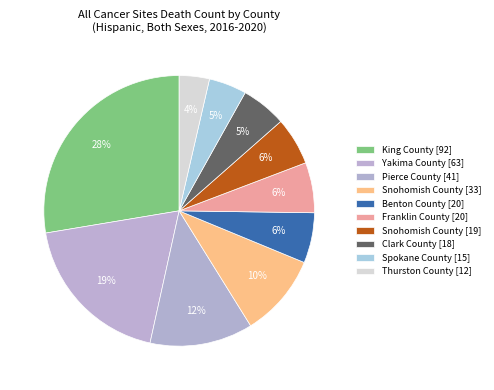

Count the number of slices in the pie.

10